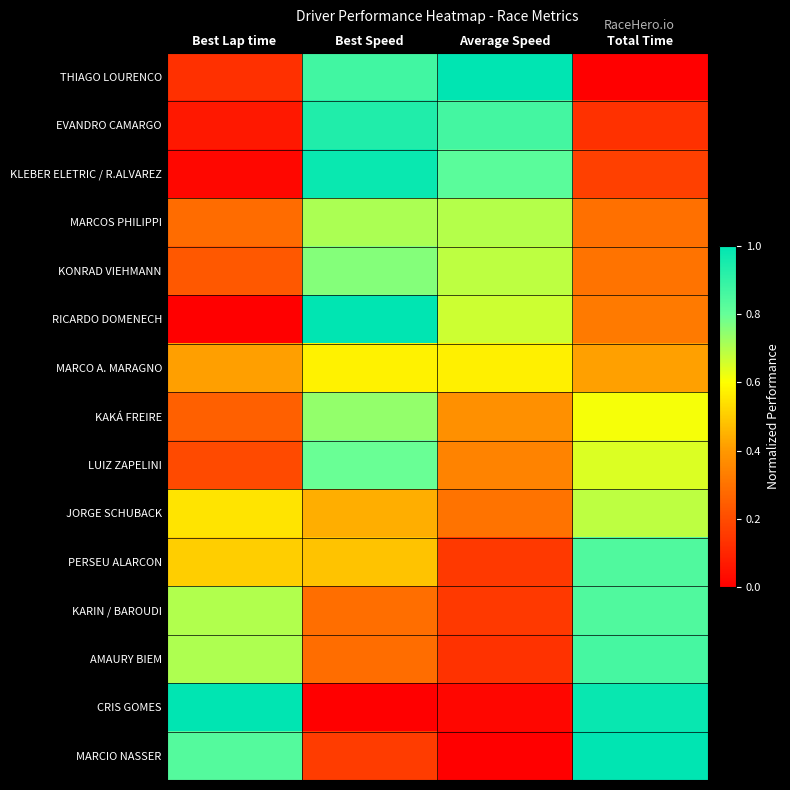

Reading left to right, transcribe all the data shown in this chart.

THIAGO LOURENCO: Best Lap time=0.1	Best Speed=0.9	Average Speed=1.0	Total Time=0.0
EVANDRO CAMARGO: Best Lap time=0.1	Best Speed=0.9	Average Speed=0.9	Total Time=0.1
KLEBER ELETRIC / R.ALVAREZ: Best Lap time=0.0	Best Speed=1.0	Average Speed=0.8	Total Time=0.2
MARCOS PHILIPPI: Best Lap time=0.3	Best Speed=0.7	Average Speed=0.7	Total Time=0.3
KONRAD VIEHMANN: Best Lap time=0.2	Best Speed=0.8	Average Speed=0.7	Total Time=0.3
RICARDO DOMENECH: Best Lap time=0.0	Best Speed=1.0	Average Speed=0.7	Total Time=0.3
MARCO A. MARAGNO: Best Lap time=0.4	Best Speed=0.6	Average Speed=0.6	Total Time=0.4
KAKÁ FREIRE: Best Lap time=0.3	Best Speed=0.7	Average Speed=0.4	Total Time=0.6
LUIZ ZAPELINI: Best Lap time=0.2	Best Speed=0.8	Average Speed=0.3	Total Time=0.6
JORGE SCHUBACK: Best Lap time=0.5	Best Speed=0.4	Average Speed=0.3	Total Time=0.7
PERSEU ALARCON: Best Lap time=0.5	Best Speed=0.5	Average Speed=0.2	Total Time=0.8
KARIN / BAROUDI: Best Lap time=0.7	Best Speed=0.3	Average Speed=0.2	Total Time=0.8
AMAURY BIEM: Best Lap time=0.7	Best Speed=0.3	Average Speed=0.1	Total Time=0.9
CRIS GOMES: Best Lap time=1.0	Best Speed=0.0	Average Speed=0.0	Total Time=1.0
MARCIO NASSER: Best Lap time=0.8	Best Speed=0.2	Average Speed=0.0	Total Time=1.0